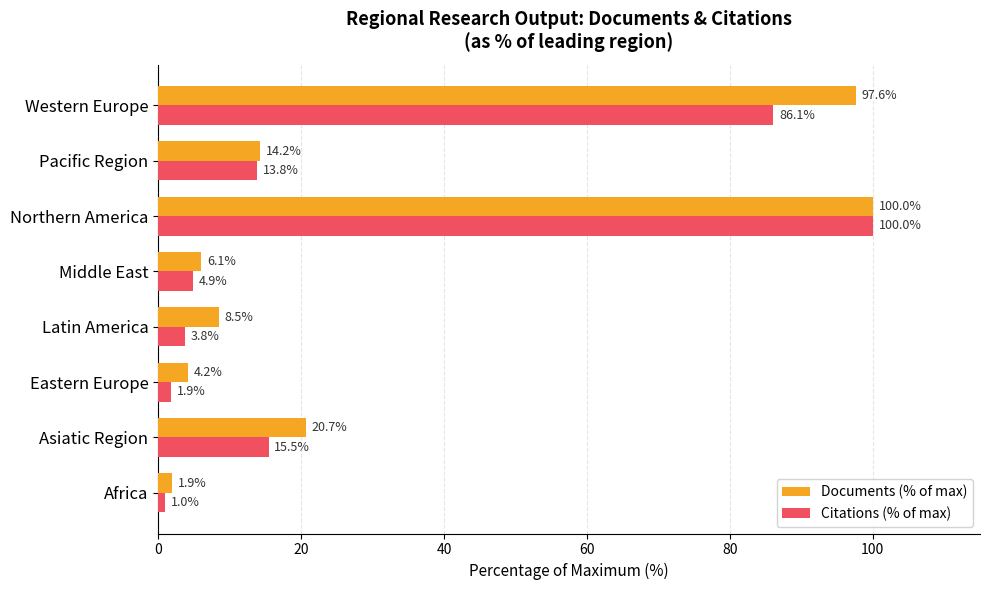

What is the difference between the Citations (% of max) values at Eastern Europe and Western Europe?

84.2